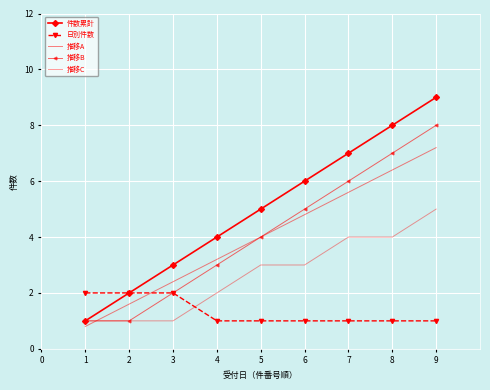

After their last crossing, which series has the higher values: 推移C or 推移A?

推移A